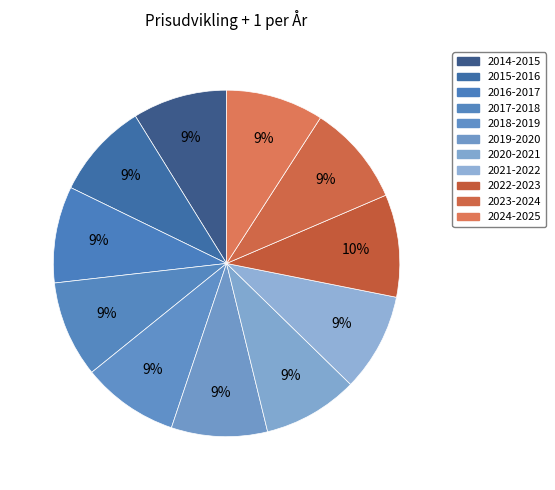

To the nearest percent, what percentage of the pie is 2016-2017?

9%